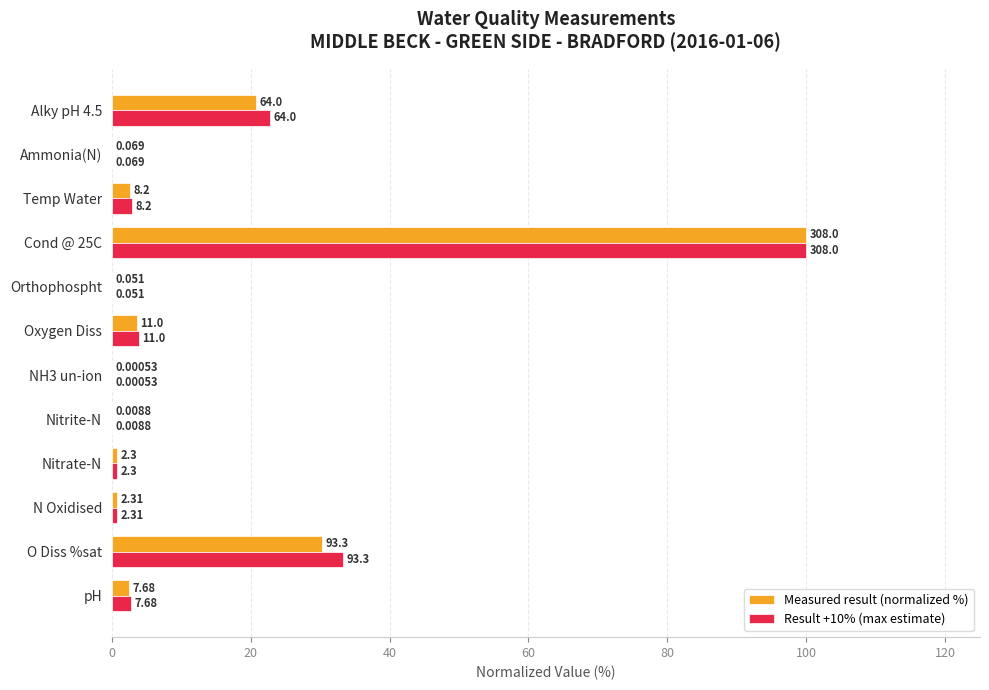

What is the difference between the maximum and minimum values in the Result +10% (max estimate) series?

100.0